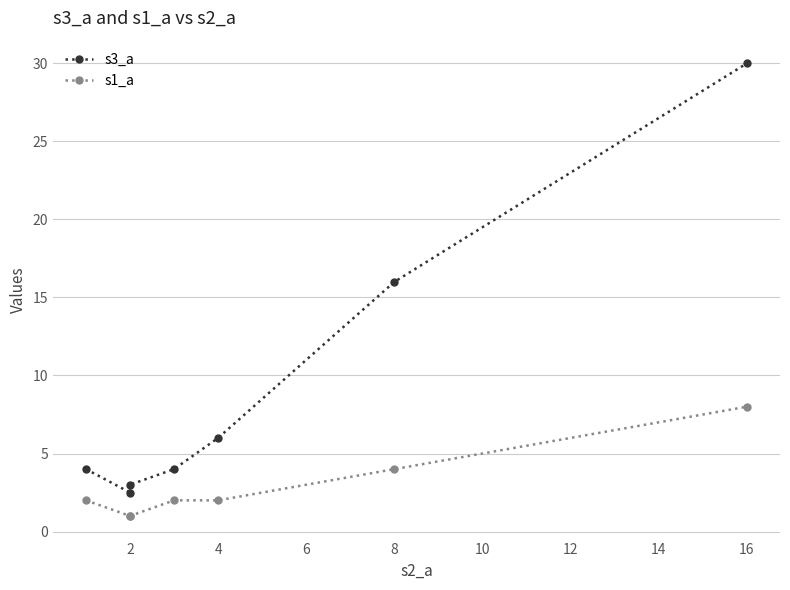

Which series has the largest total across all categories?

s3_a